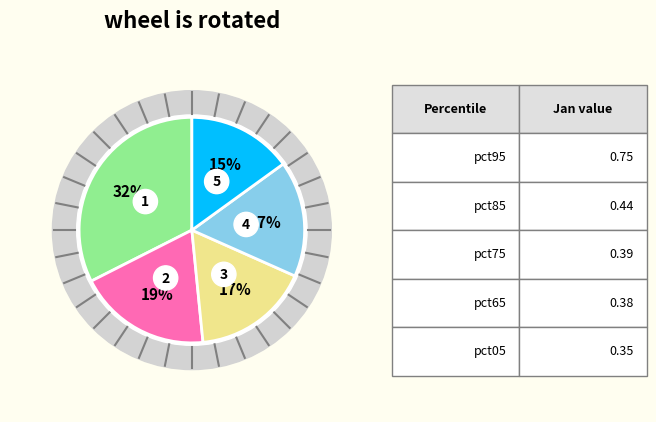

Is pct25 the majority of the pie?

No